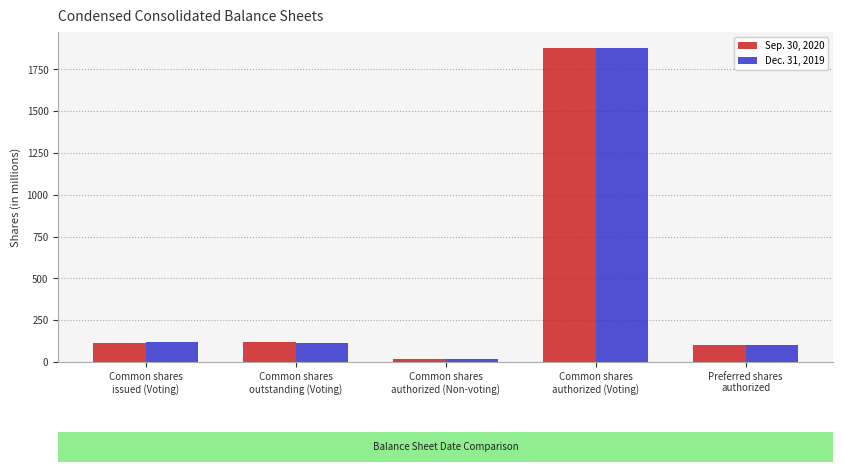

What is the difference between the maximum and minimum values in the Sep. 30, 2020 series?

1860.0